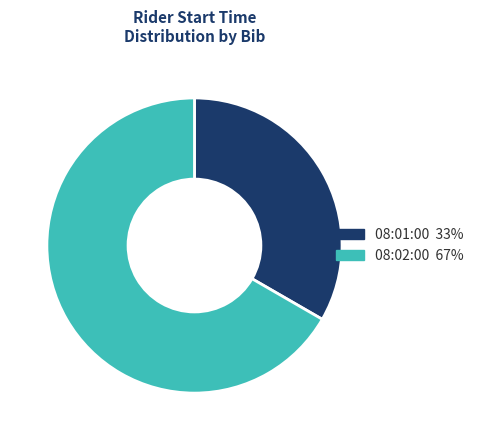

True or false: 08:01:00 33% accounts for 33% of the total.

True